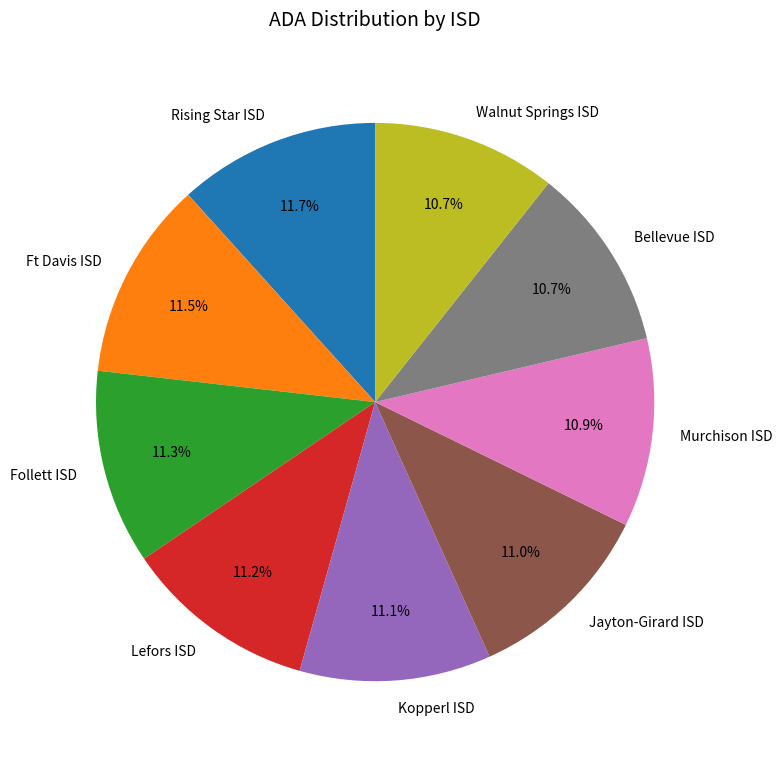

How many segments does this pie chart have?

9